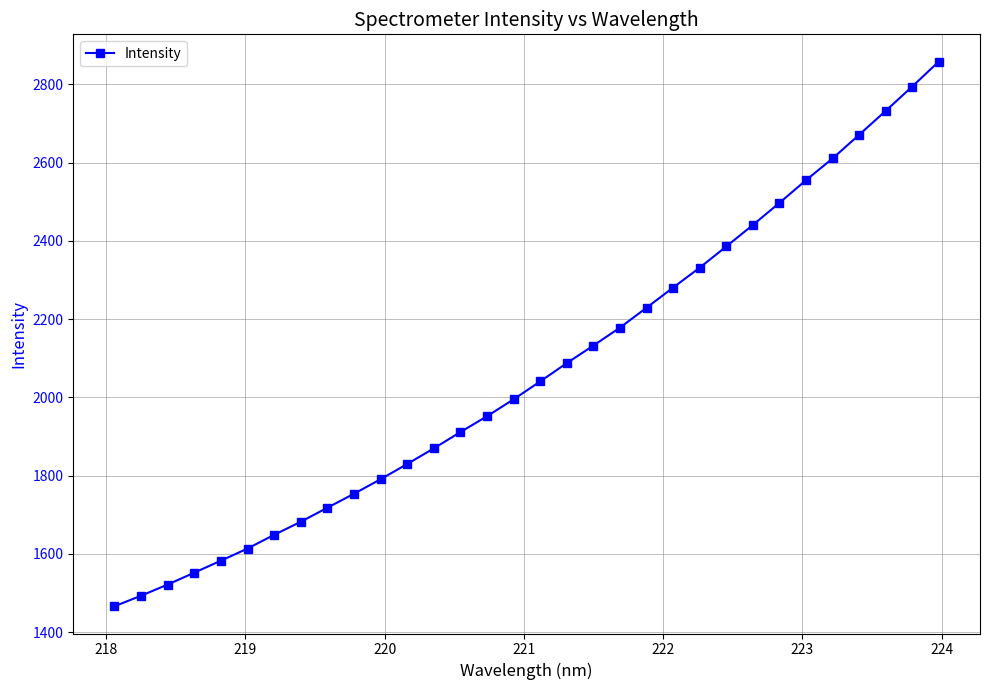

True or false: there are more than 1 points higher than both neighbors.

False